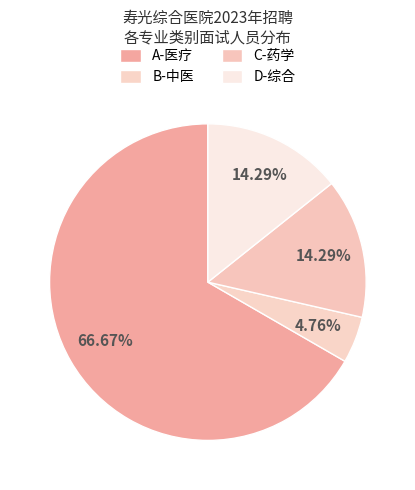

Rank the categories by value from lowest to highest.

B-中医, C-药学, D-综合, A-医疗